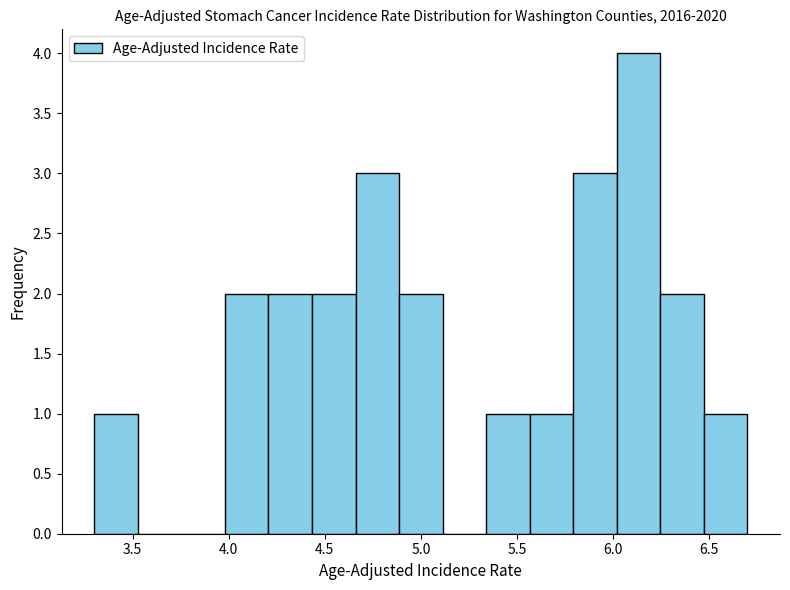

How tall is the bar that spans 4.00 to 4.20 on the x-axis? Neither the bar edges nor the heights are printed on the chart, so give them approximately, as read against the axes.

2